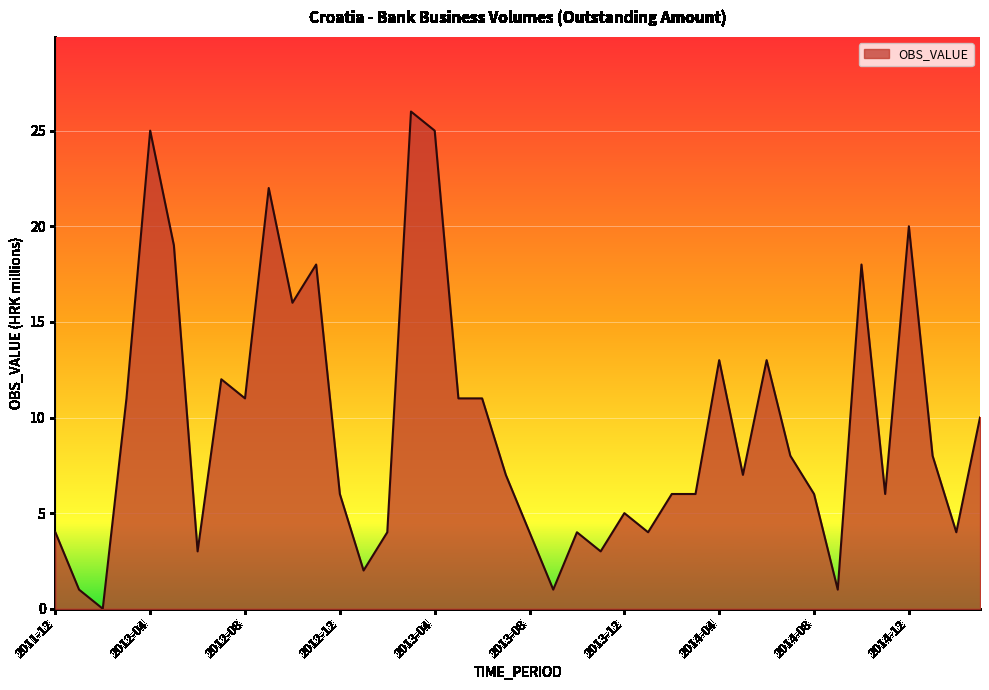

What is the greatest value displayed?

26